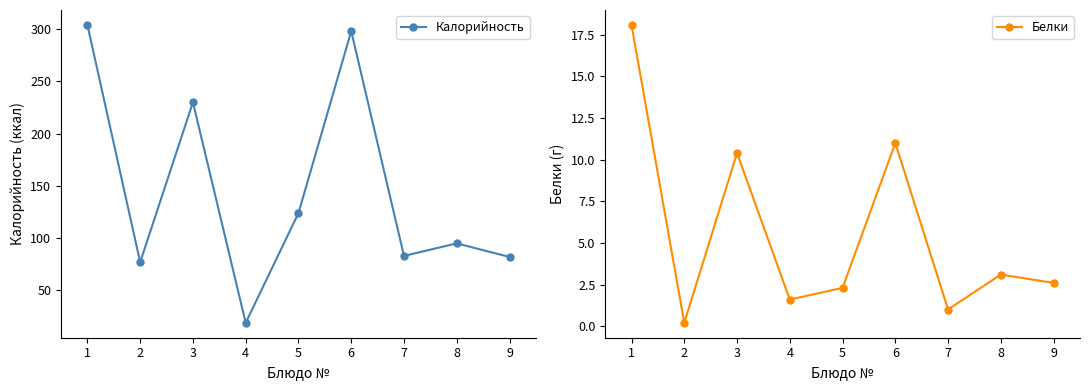

How many data points in Калорийность are less than 95?

4